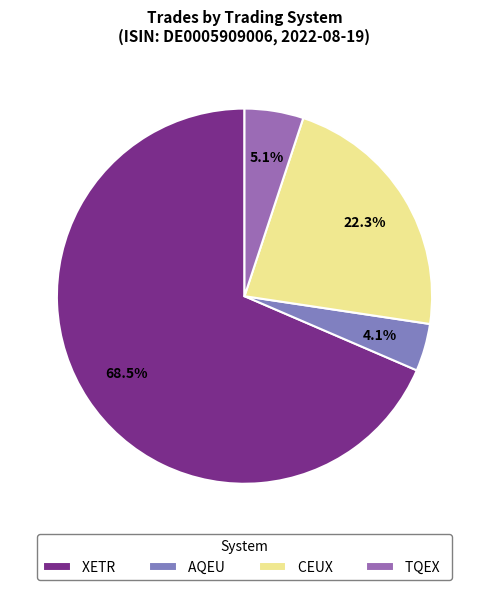

Is it true that CEUX is 9% of the pie?

False